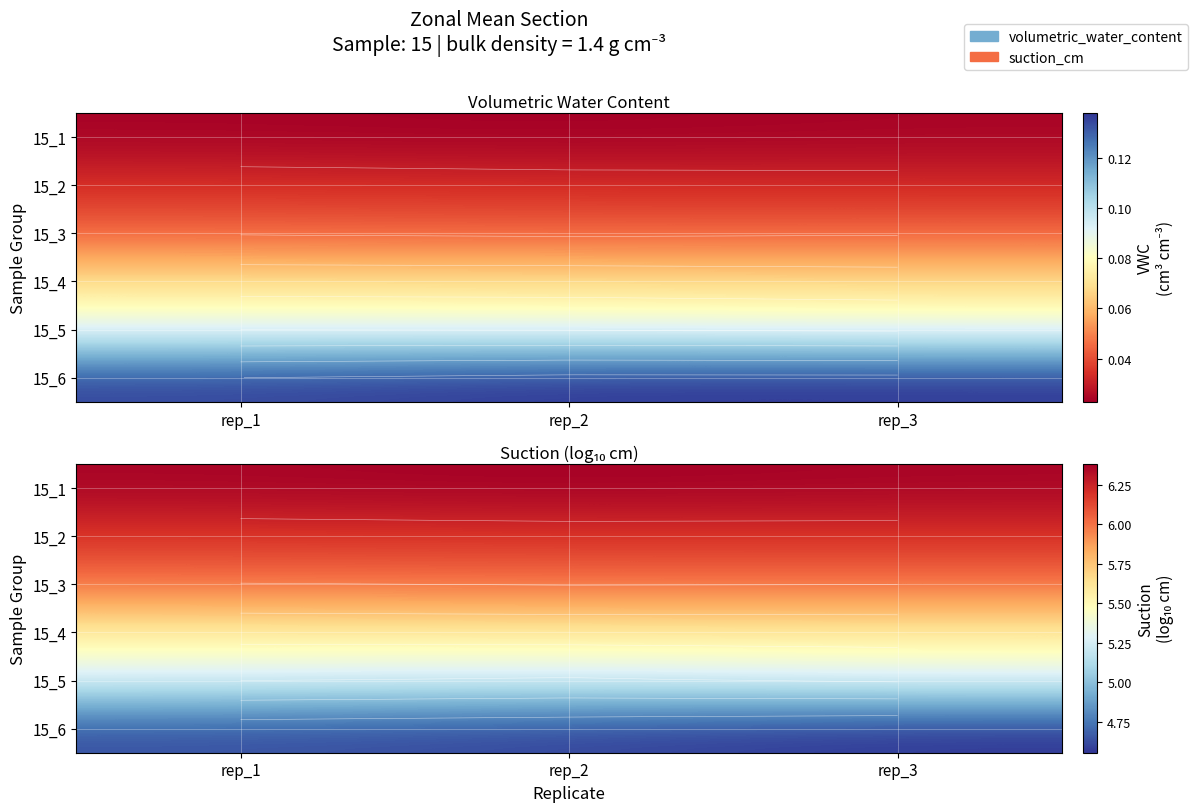

What is the difference between the highest and lowest values at rep_2?

1.8